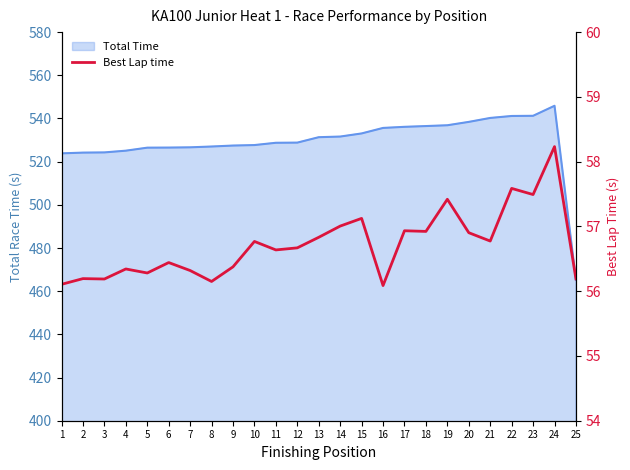

At which label is the value closest to 57?

14